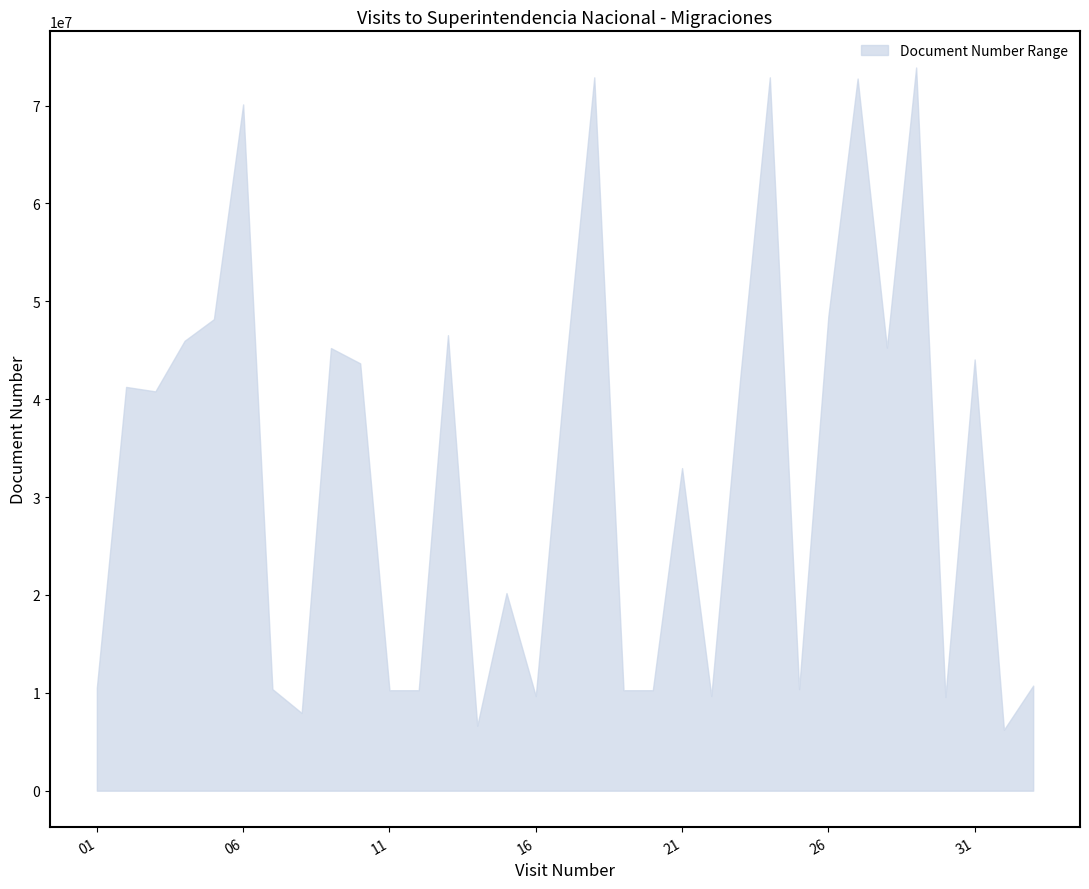

What value does the upper series have at 28, to the nearest 10?

45267710